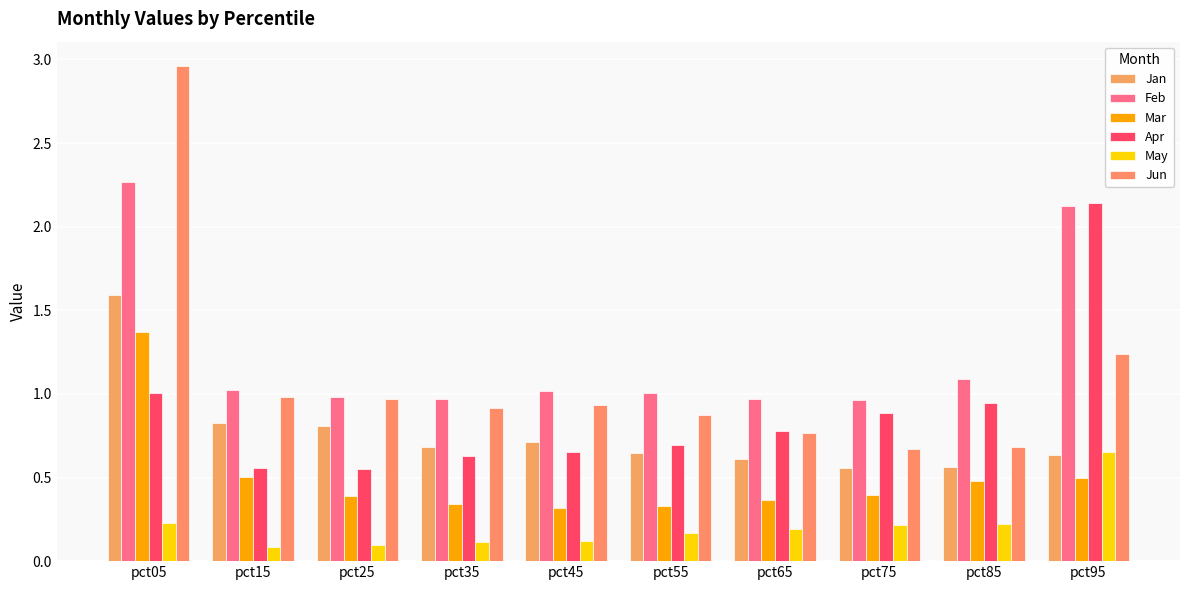

How many categories are shown in the chart?

10